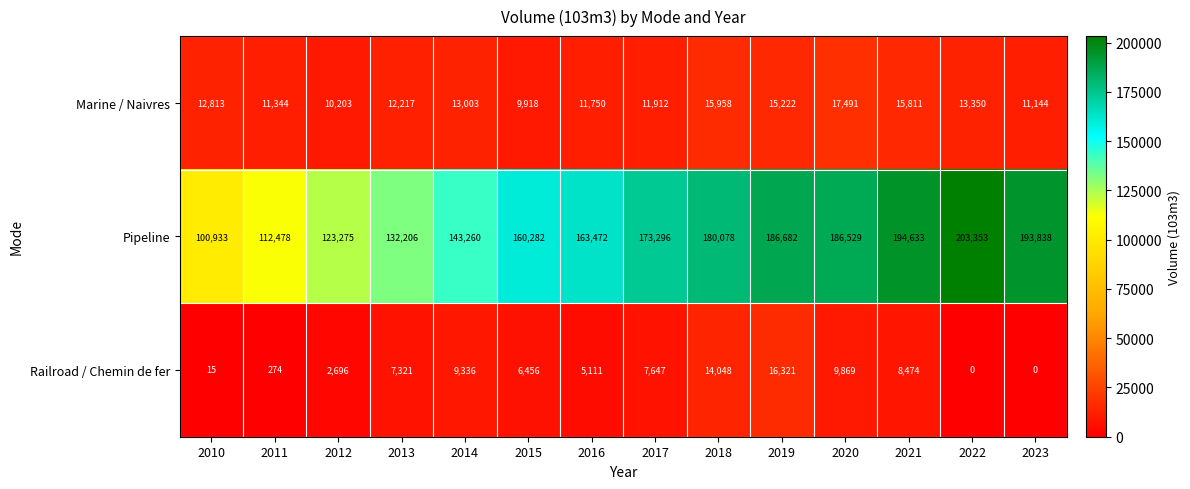

What is the sum of the Marine / Naivres values at 2017 and 2021?

27723